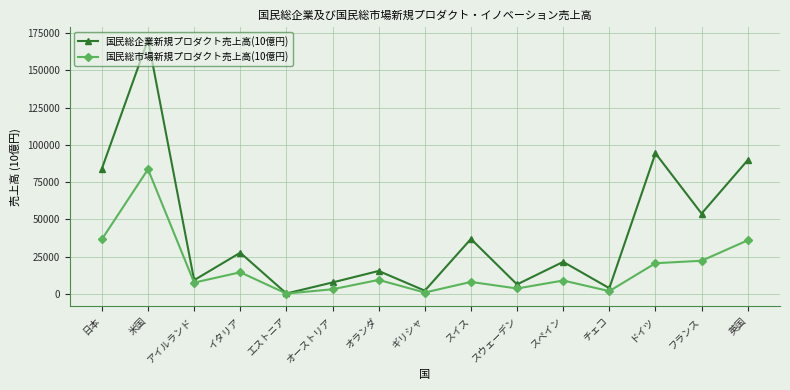

What is the average value of the 国民総市場新規プロダクト売上高(10億円) series?

17139.9